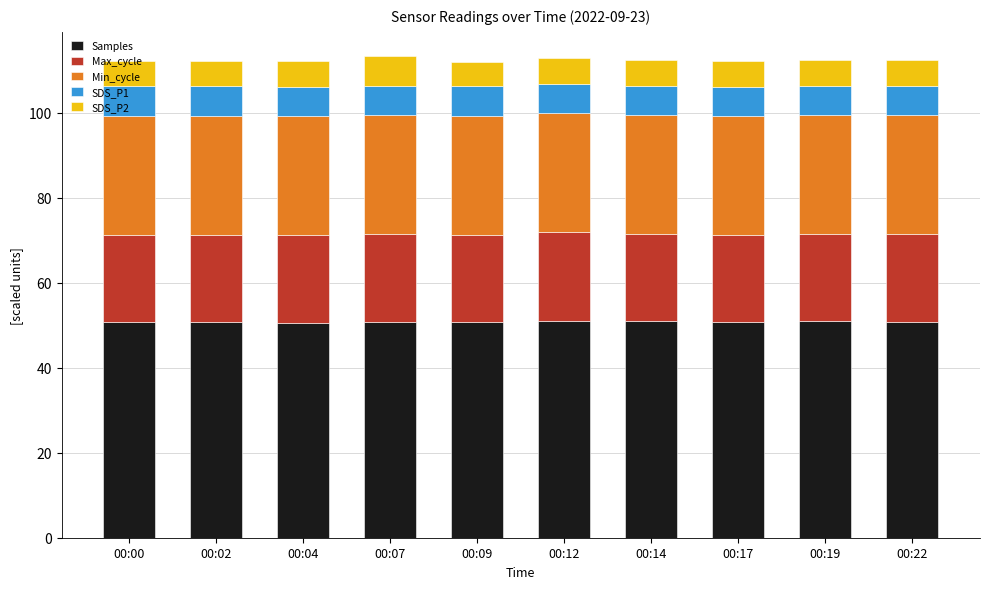

The value of Samples at 00:04 is 50.6. True or false?

True